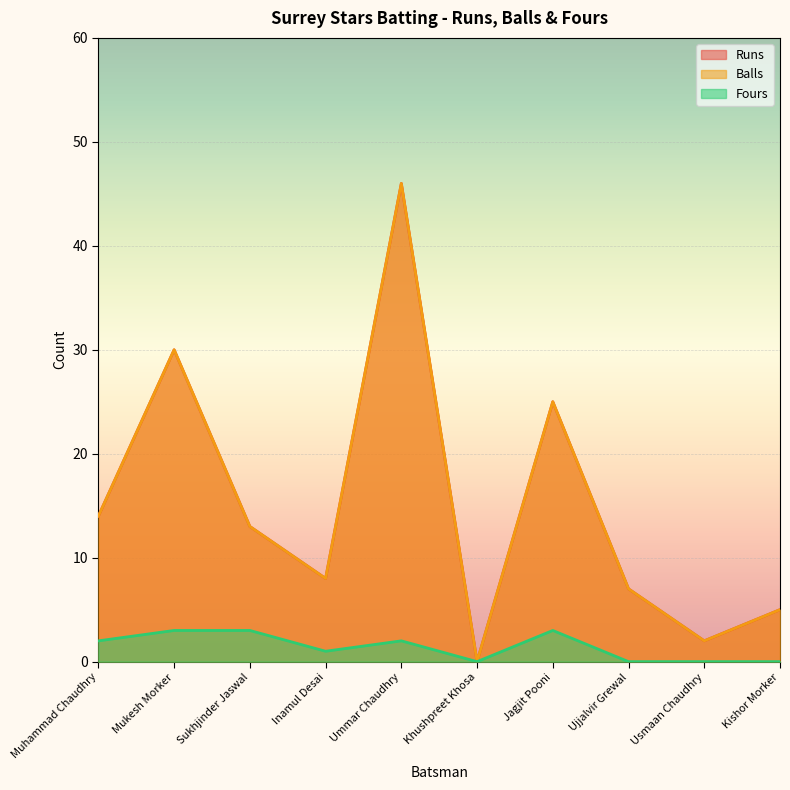

The Balls series shows 2 at Usmaan Chaudhry. True or false?

True